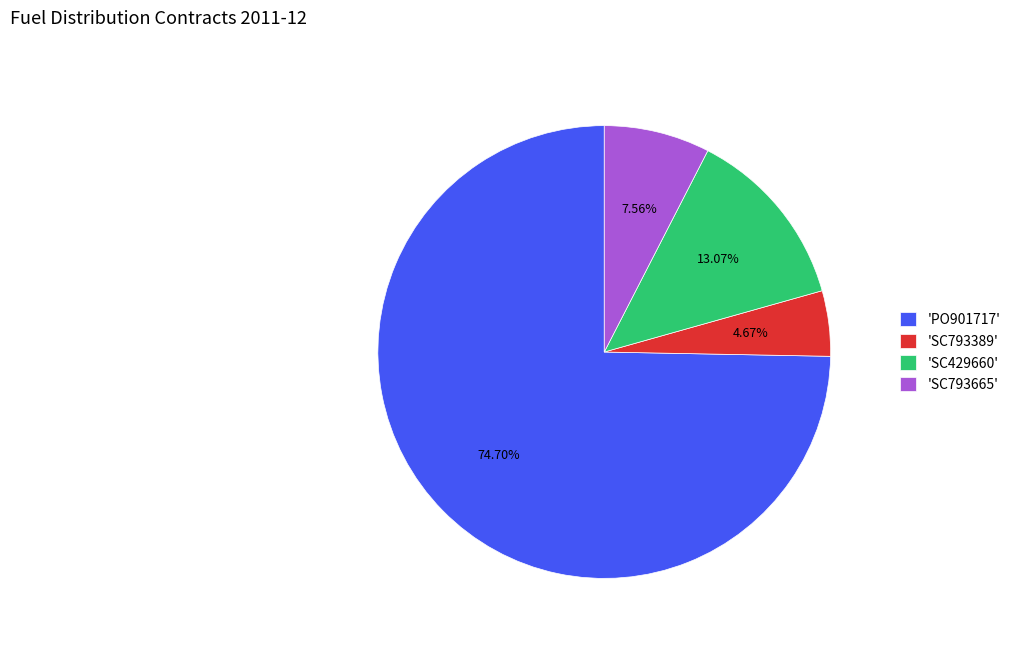

Combined, do 'SC429660' and 'SC793389' account for over 50%?

No